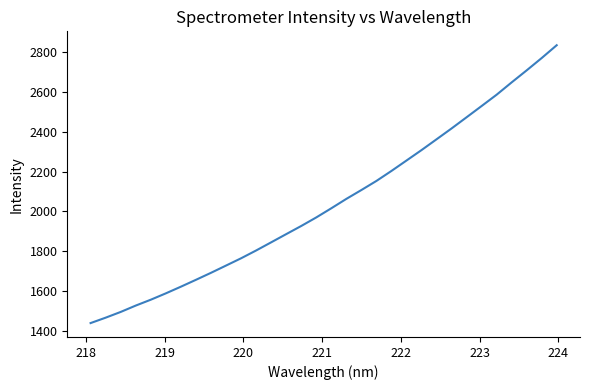

What is the difference between the maximum and minimum values?

1390.1